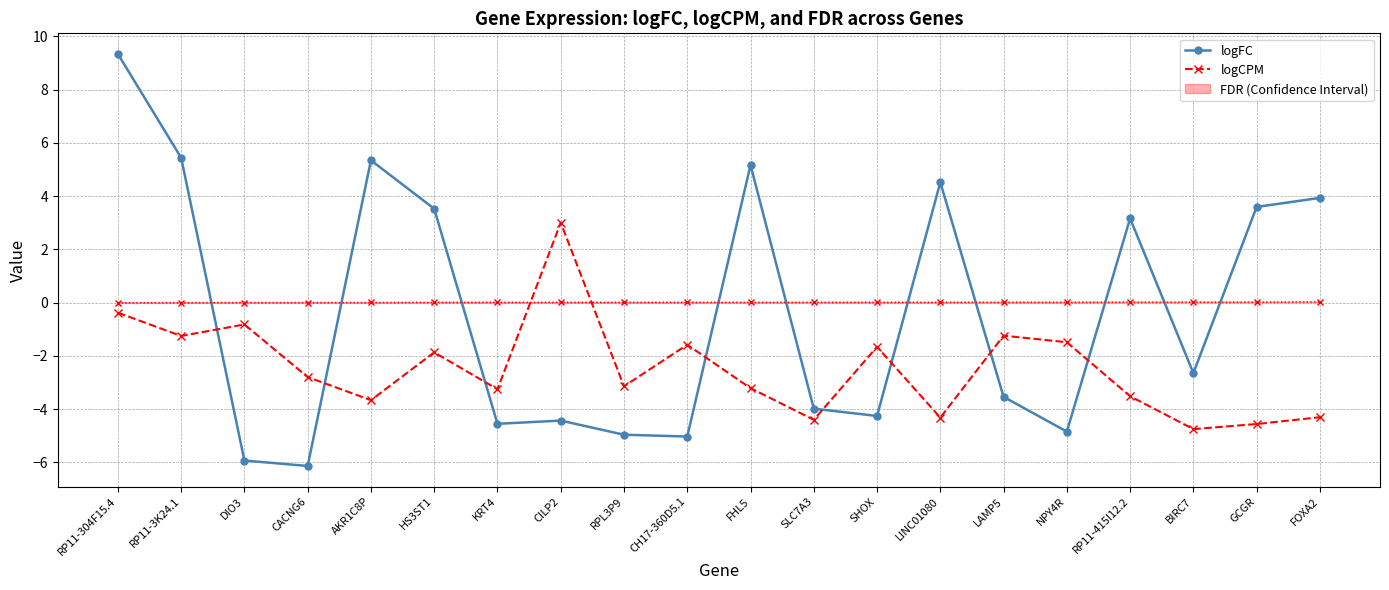

True or false: logFC has a value of 8.0 at FHL5.

False